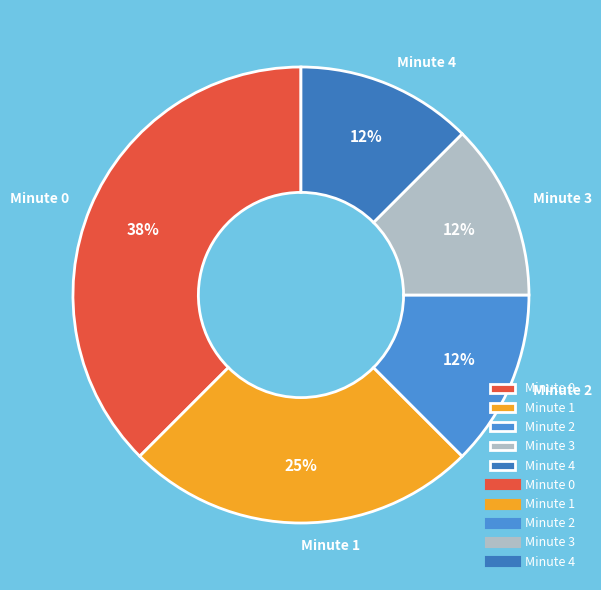

Count the number of slices in the pie.

5